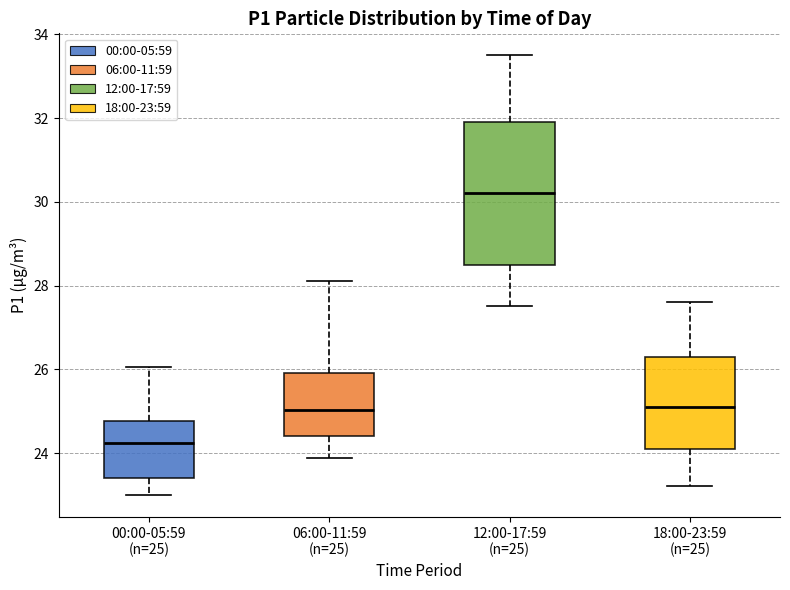

Reading left to right, transcribe this box plot: for each box, give where its median line is, the range the box spans, and where its two whiskers end, as read against the y-axis. The values are not printed on the chart, so give them approximately, as read against the axis.

00:00-05:59 (n=25): median 24.2, box 23.4 to 24.8, whiskers 23.0 to 26.0
06:00-11:59 (n=25): median 25.0, box 24.4 to 26.0, whiskers 23.8 to 28.2
12:00-17:59 (n=25): median 30.2, box 28.6 to 32.0, whiskers 27.6 to 33.6
18:00-23:59 (n=25): median 25.2, box 24.2 to 26.4, whiskers 23.2 to 27.6